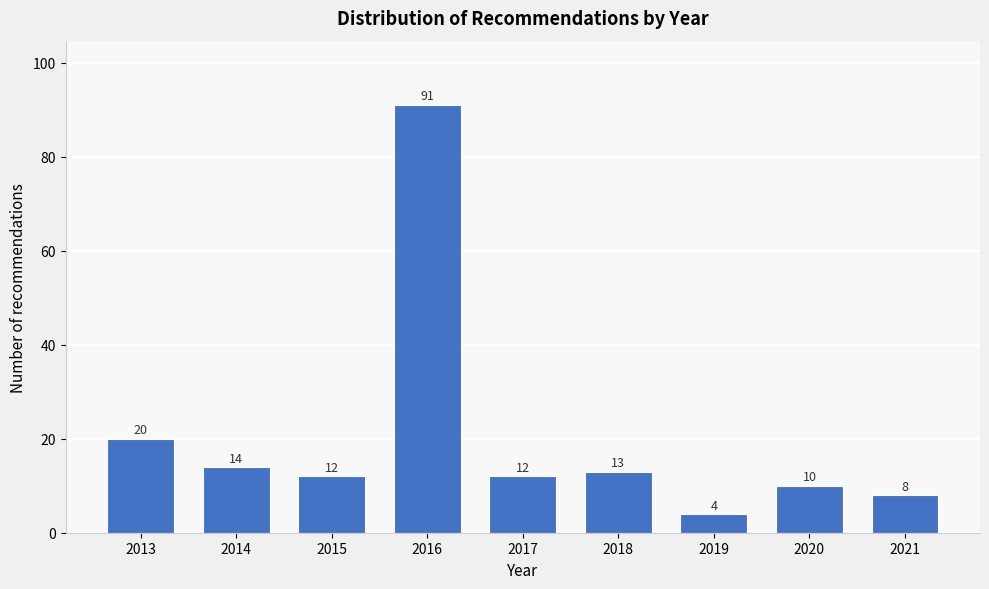

Reading left to right, extract all data points from this chart.

2013=20	2014=14	2015=12	2016=91	2017=12	2018=13	2019=4	2020=10	2021=8